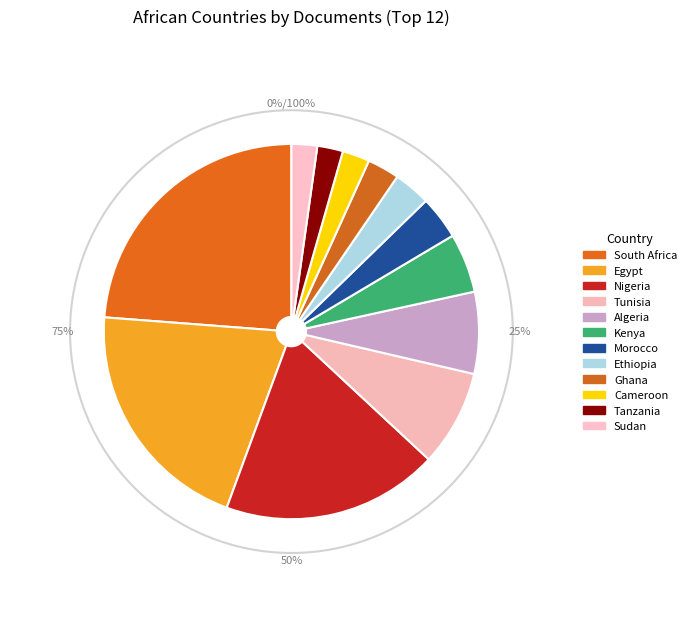

Does Egypt account for over 50% of the chart?

No